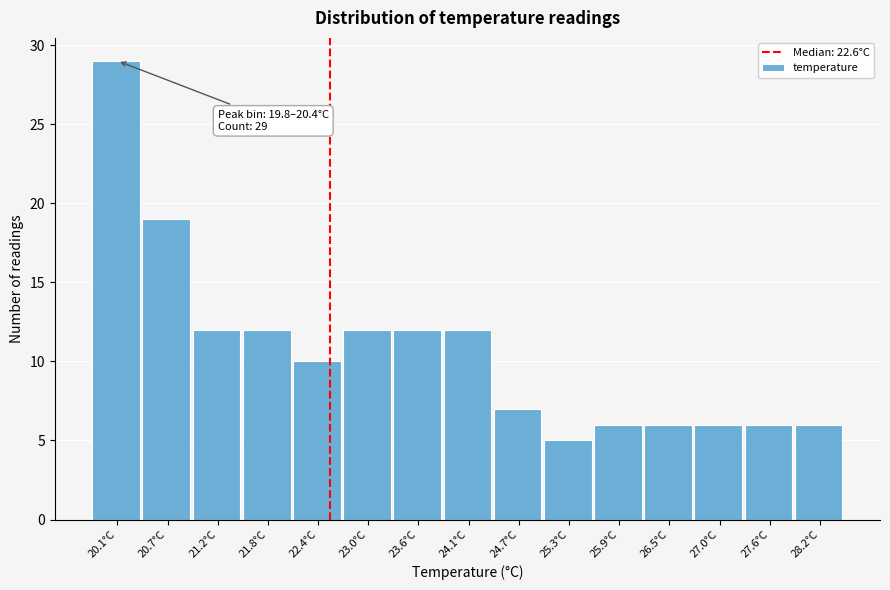

Which range on the x-axis has the tallest bar?

19.80 to 20.38